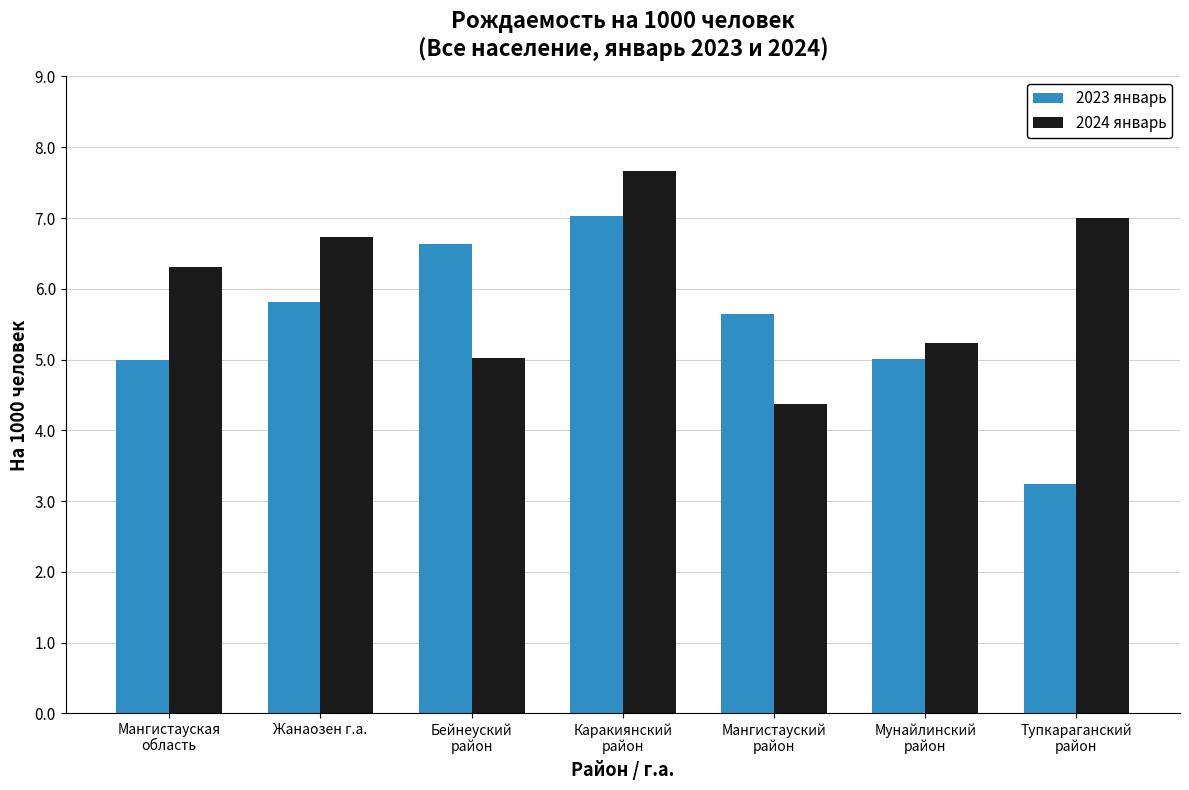

Which series has the largest total across all categories?

2024 январь